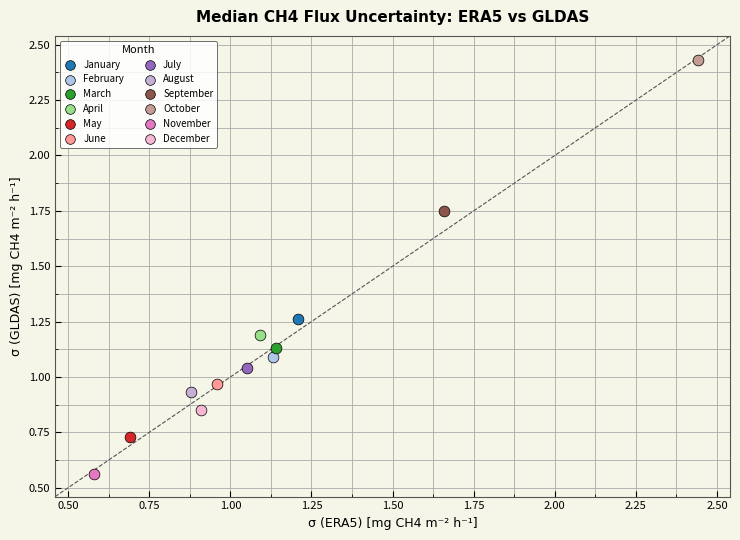

What are all the series names shown in the legend?

January, February, March, April, May, June, July, August, September, October, November, December